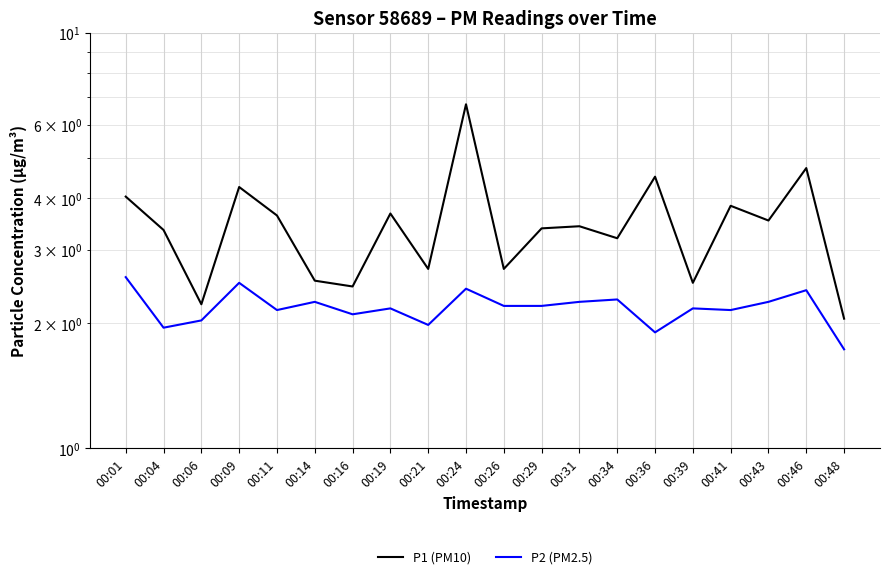

How many values in the P2 (PM2.5) series exceed 2?

16